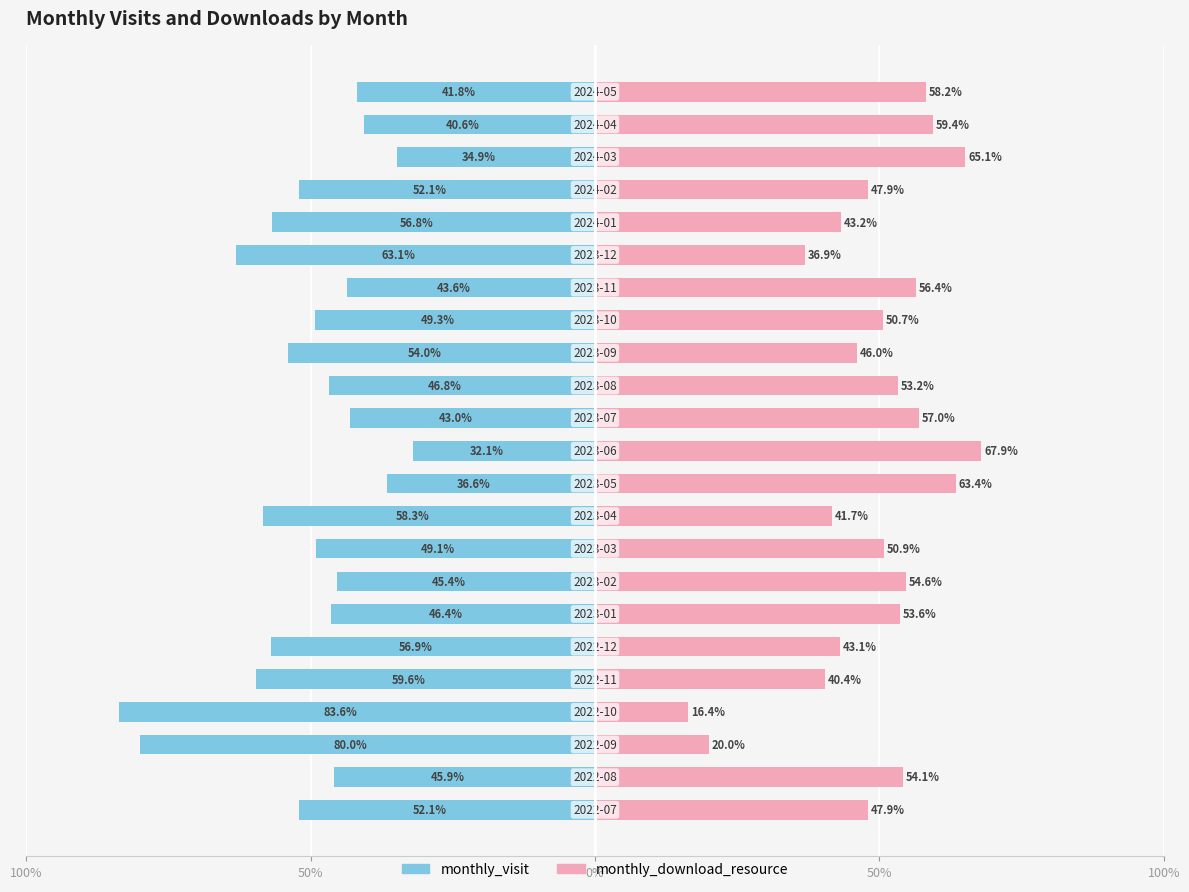

True or false: monthly_download_resource has a value of 43.2 at 18.

True